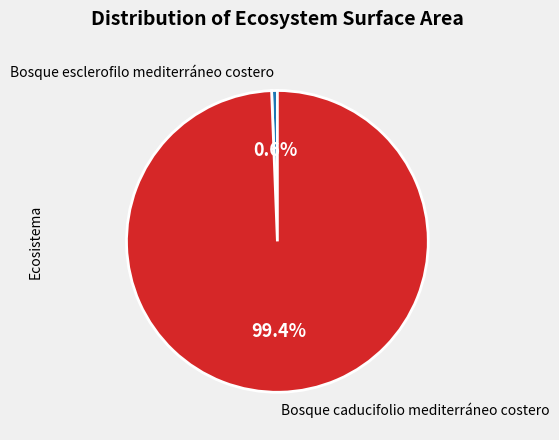

How many slices are in this pie chart?

2